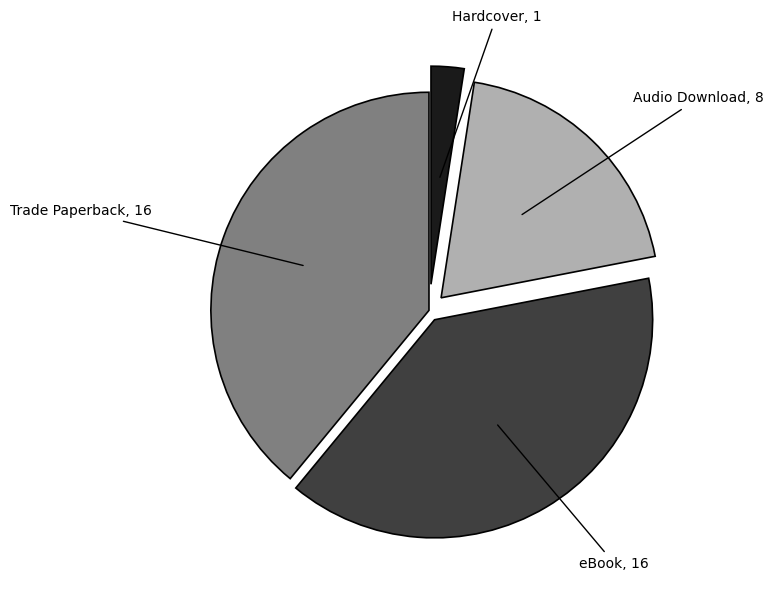

Does any single category account for the majority?

No